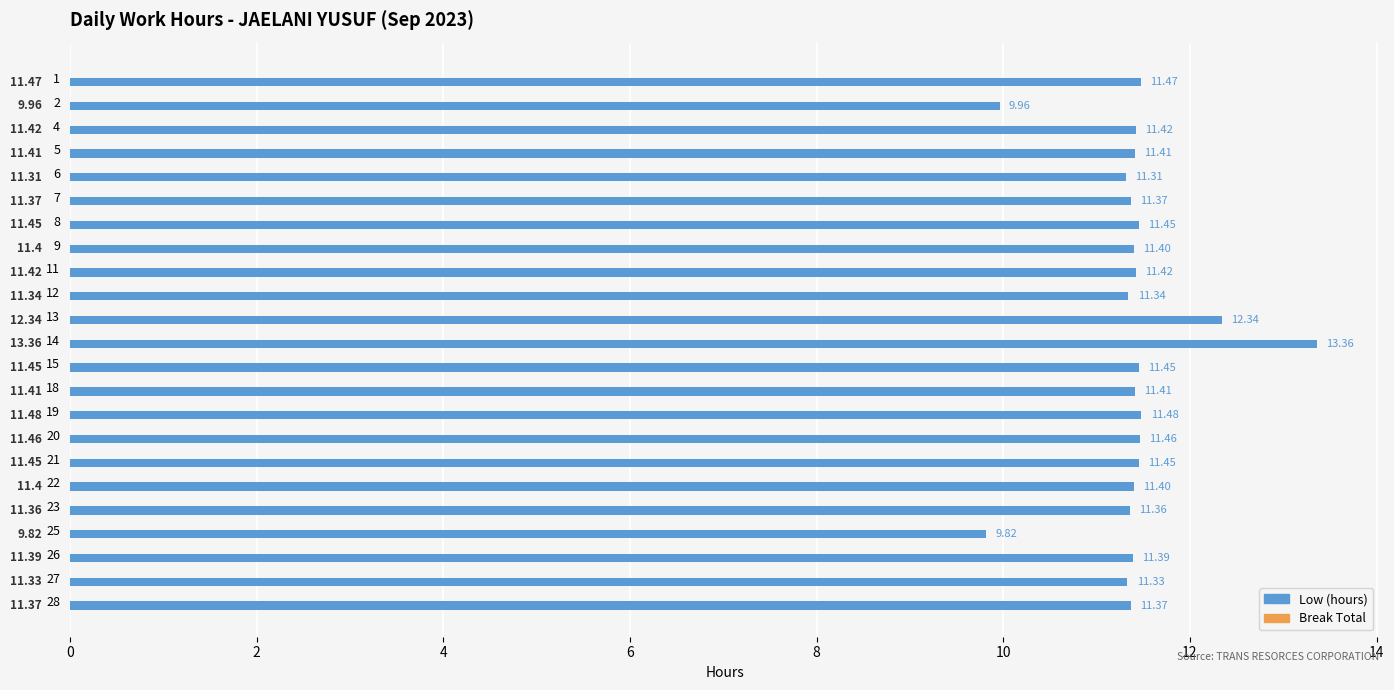

What is the difference between the second highest and second lowest values?

2.4